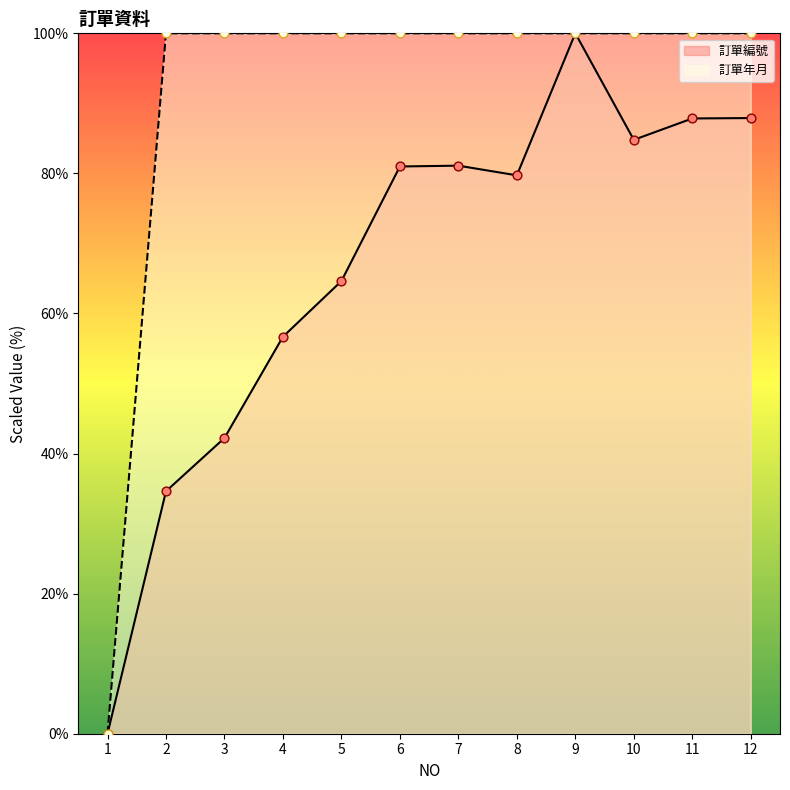

What are all the series names shown in the legend?

訂單編號, 訂單年月